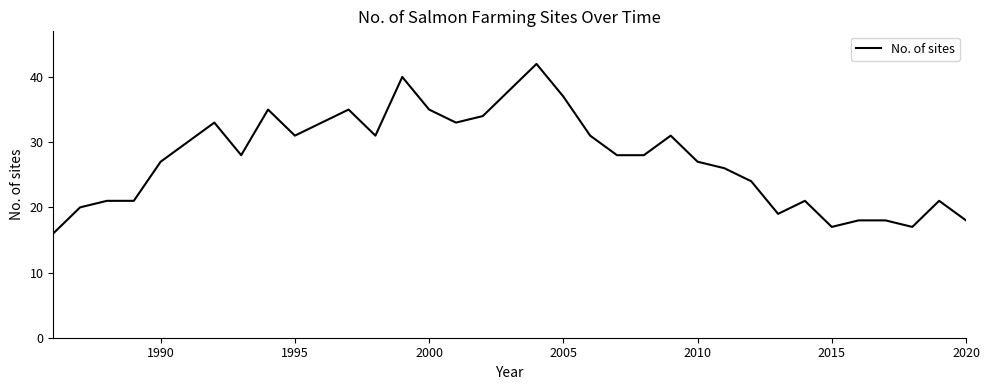

Reading right to left, extract all data points from this chart.

18	21	17	18	18	17	21	19	24	26	27	31	28	28	31	37	42	38	34	33	35	40	31	35	33	31	35	28	33	30	27	21	21	20	16